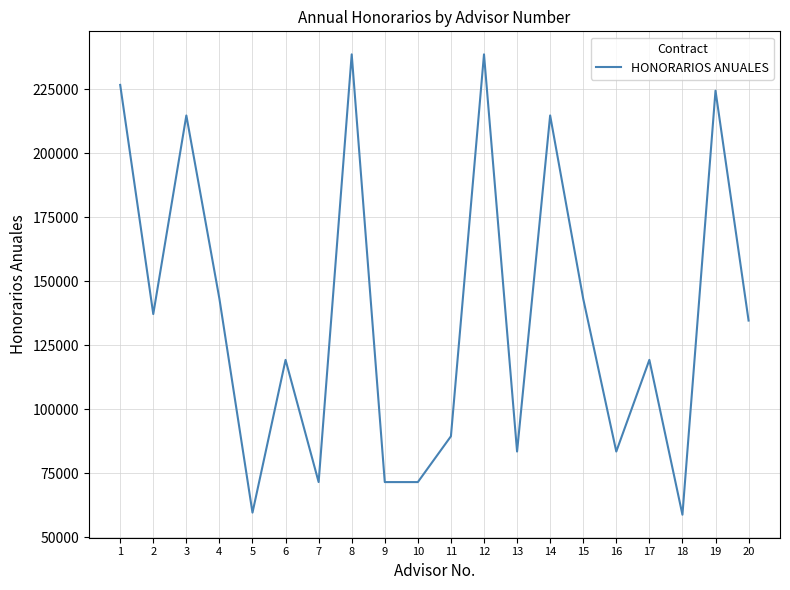

What is the sum of all values?

2745516.1